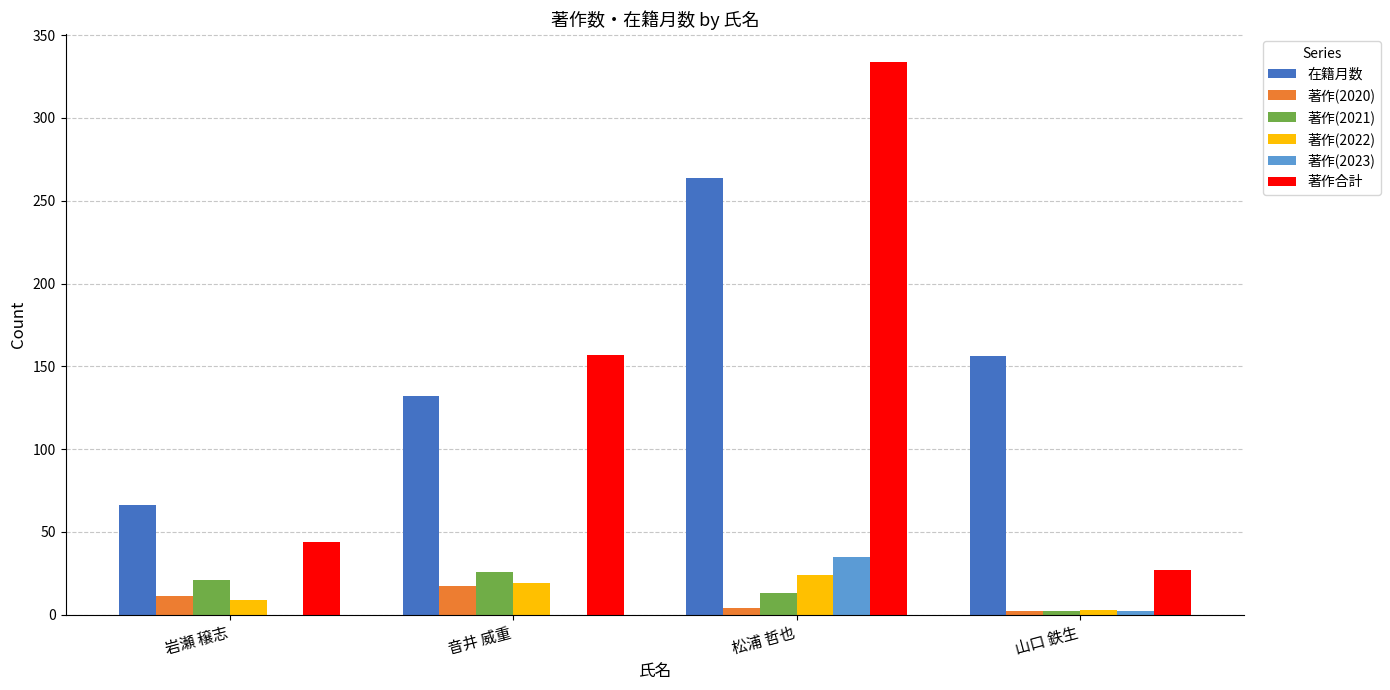

Which series changed the most between 岩瀬 穣志 and 音井 威重?

著作合計